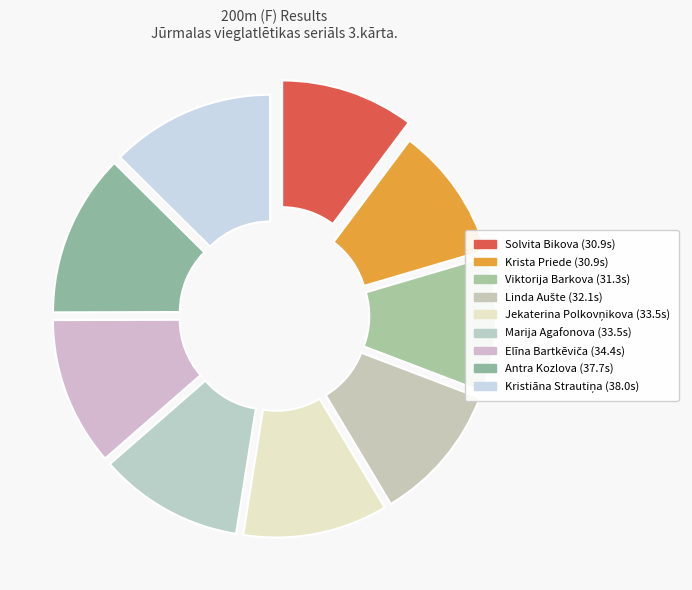

Rank the categories by value from highest to lowest.

Kristiāna Strautiņa, Antra Kozlova, Elīna Bartkēviča, Jekaterina Polkovņikova, Marija Agafonova, Linda Aušte, Viktorija Barkova, Solvita Bikova, Krista Priede